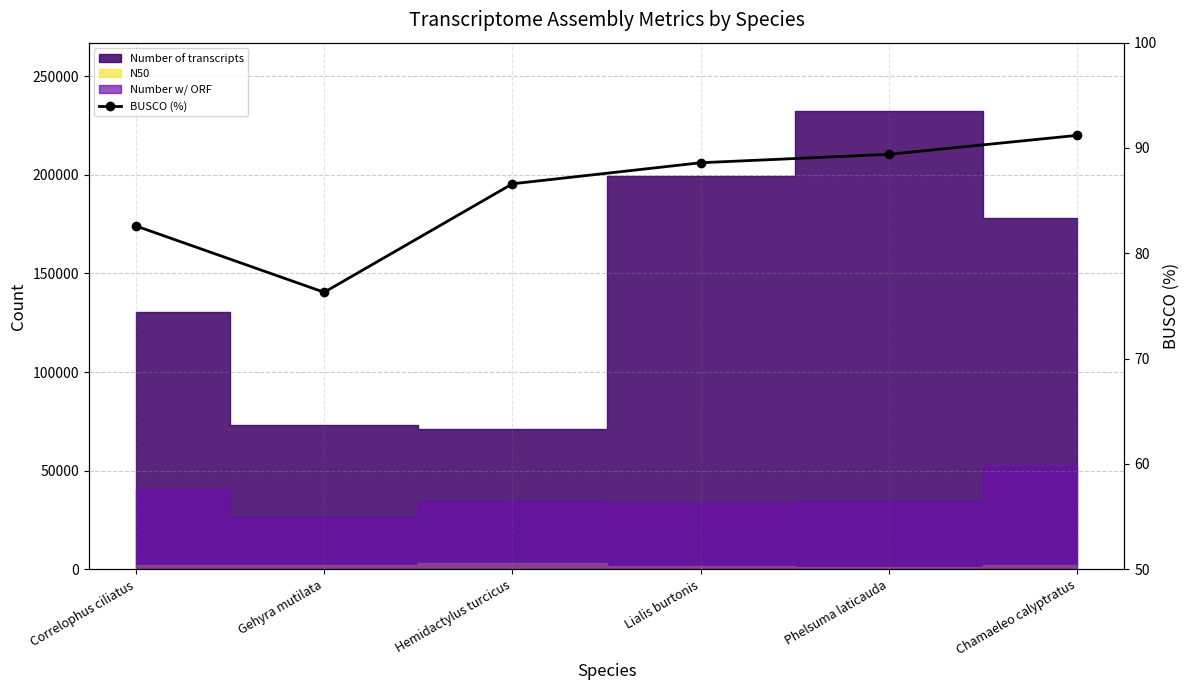

What is the average value?

85.8